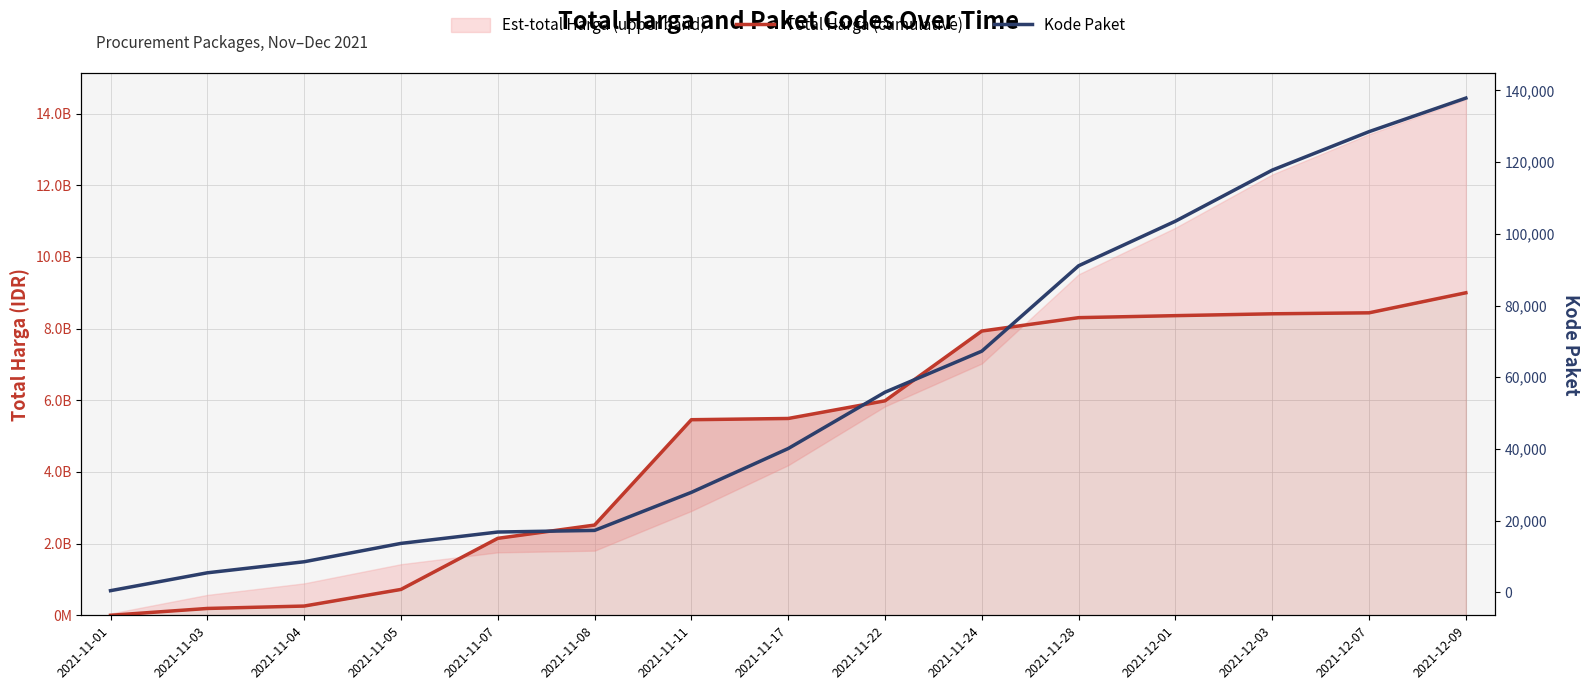

At how many categories does at least one series exceed 4556354114?

9